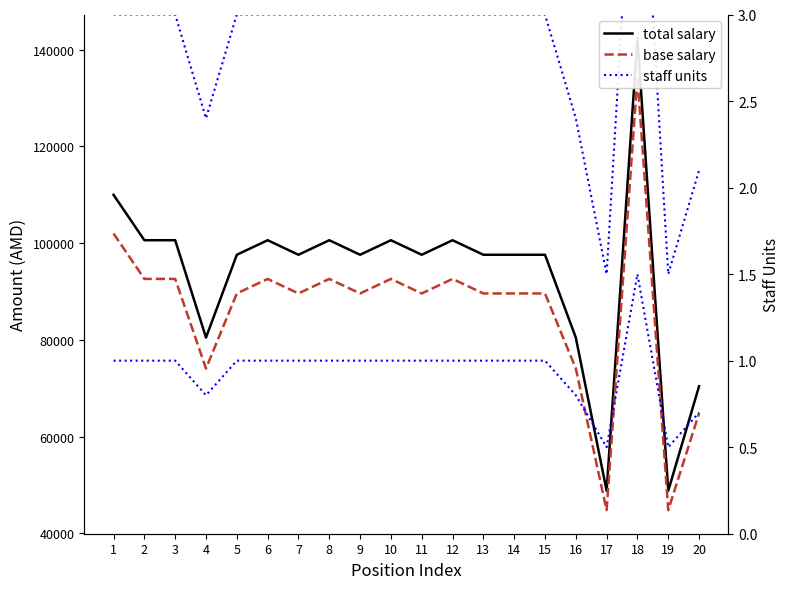

How many lines are shown in the chart?

3